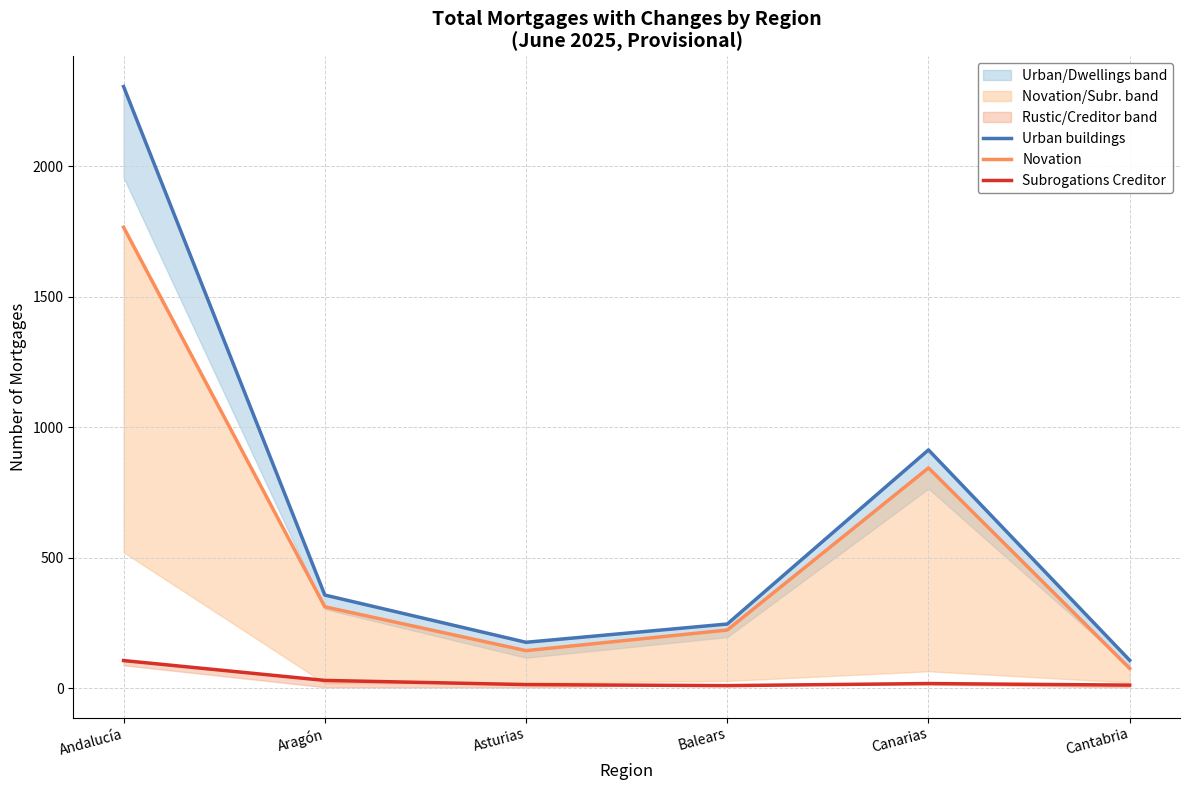

True or false: Subrogations Creditor and Urban buildings intersect in this chart.

False